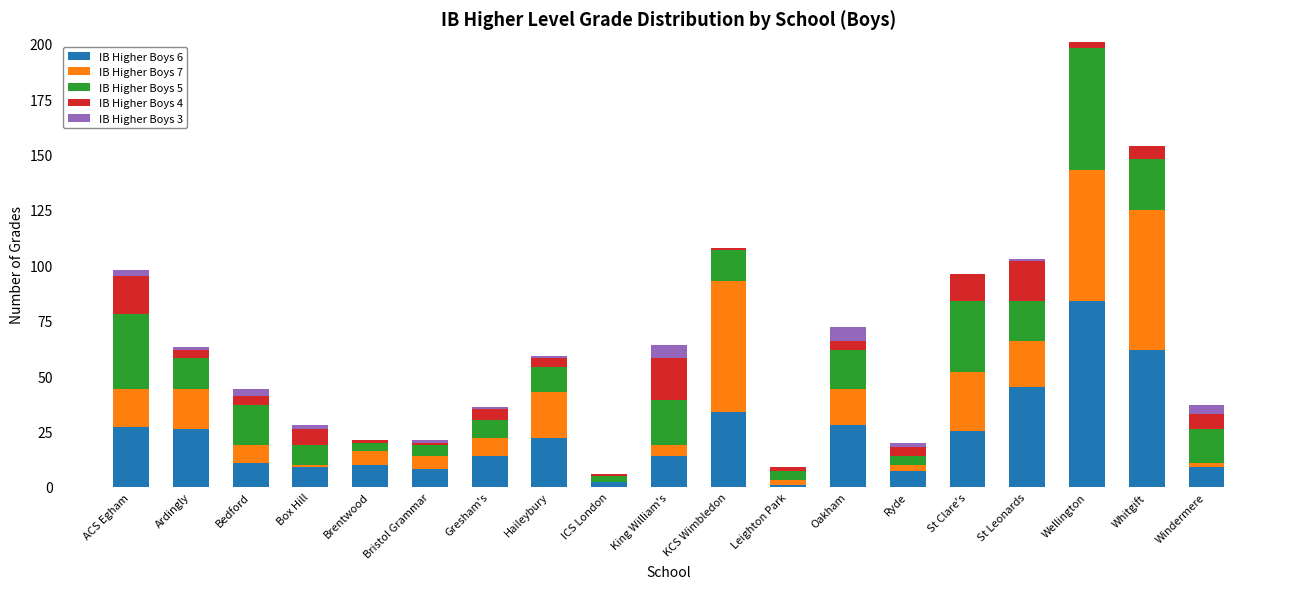

At which label does IB Higher Boys 6 reach its peak?

Wellington